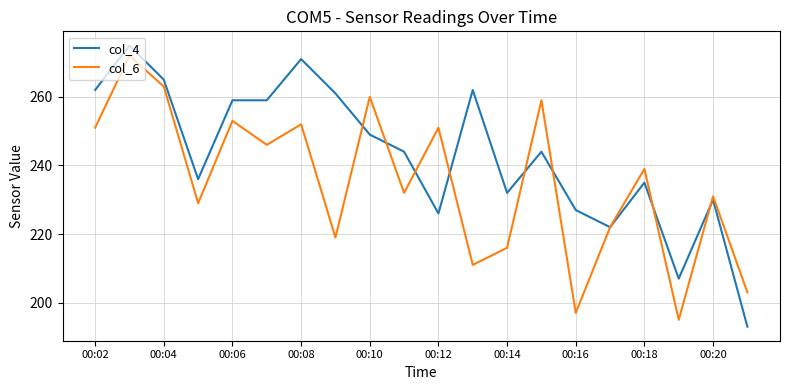

Which series has the largest range (max minus min)?

col_4